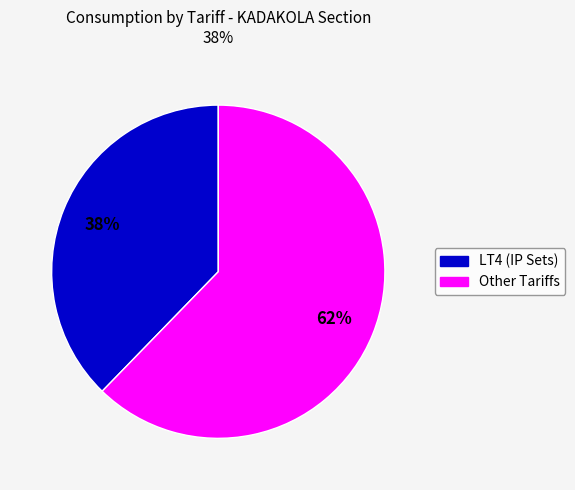

To the nearest percent, what is the average slice percentage?

50%